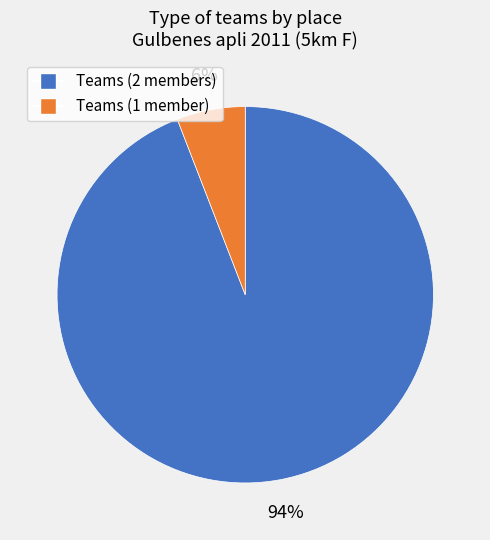

How many segments does this pie chart have?

2